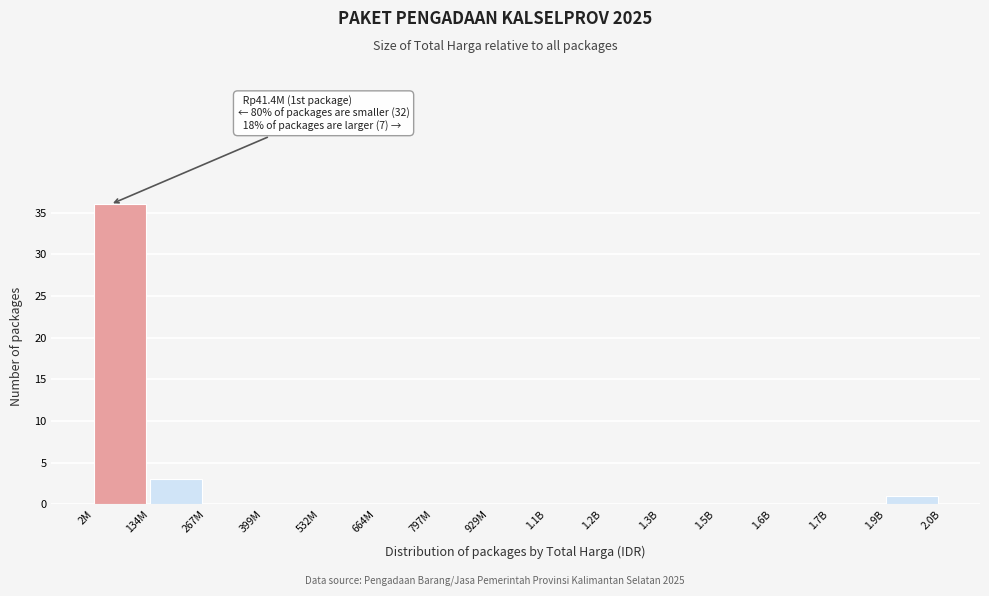

Reading right to left, what are all the values shown in this chart?

1.9B=1	1.7B=0	1.6B=0	1.5B=0	1.3B=0	1.2B=0	1.1B=0	929M=0	797M=0	664M=0	532M=0	399M=0	267M=0	134M=3	2M=36